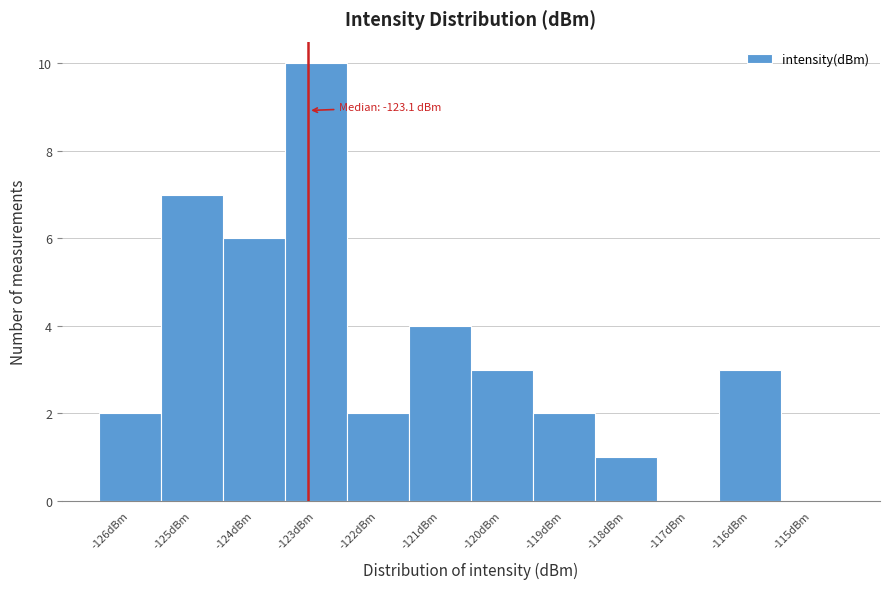

Over which range of the x-axis is the bar tallest?

-123.5 to -122.5